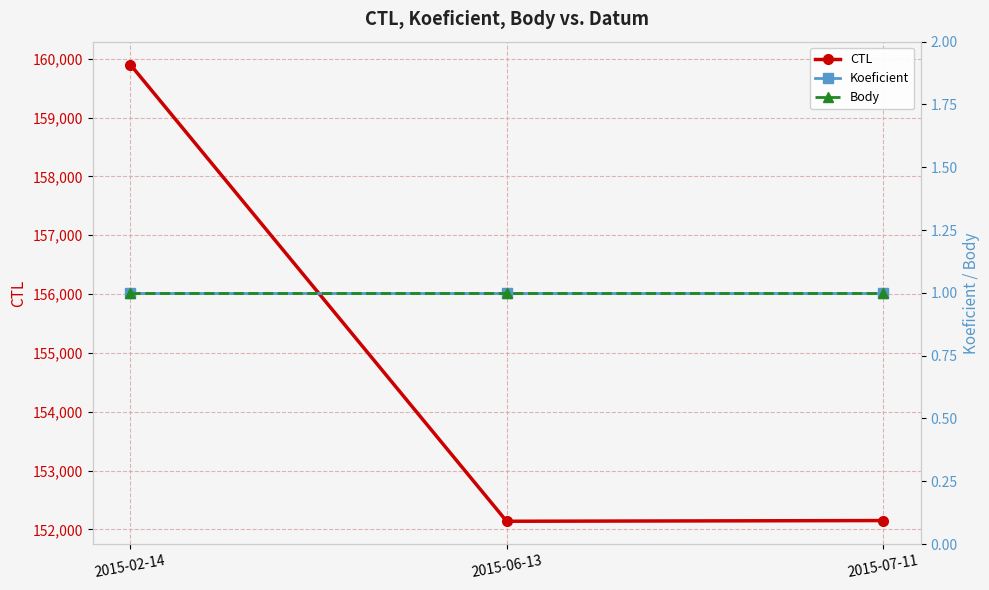

What is the sum of all Koeficient values?

3